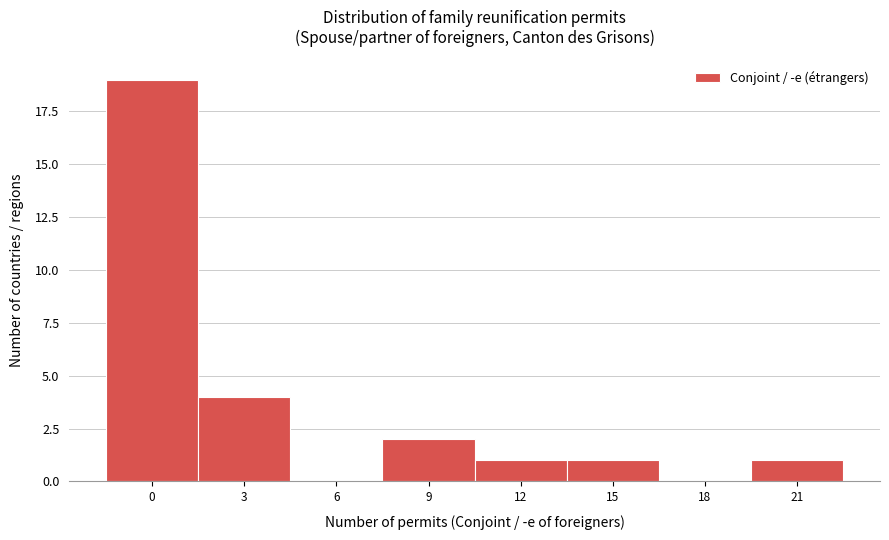

Reading left to right, extract all data points from this chart.

0=19	3=4	6=0	9=2	12=1	15=1	18=0	21=1